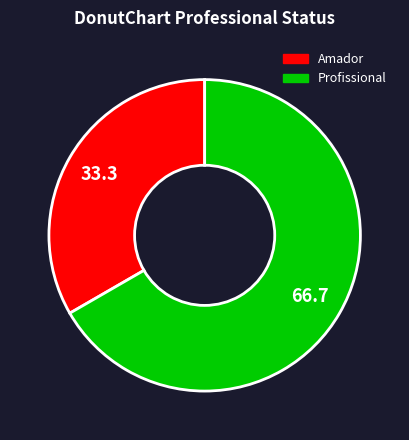

Rank the categories by value from highest to lowest.

Profissional, Amador